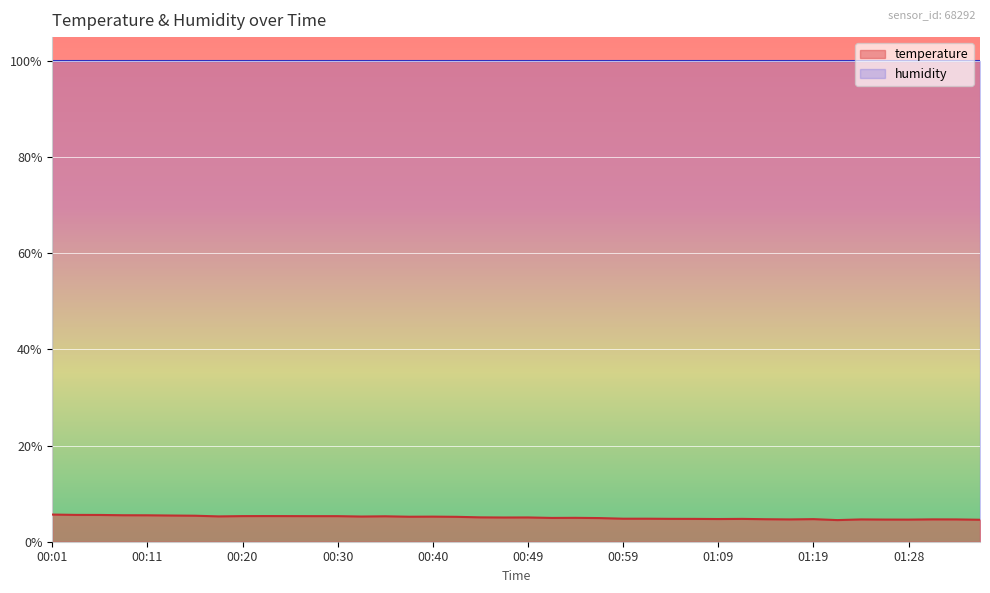

Is it true that the value at 00:59 is 8.1?

False